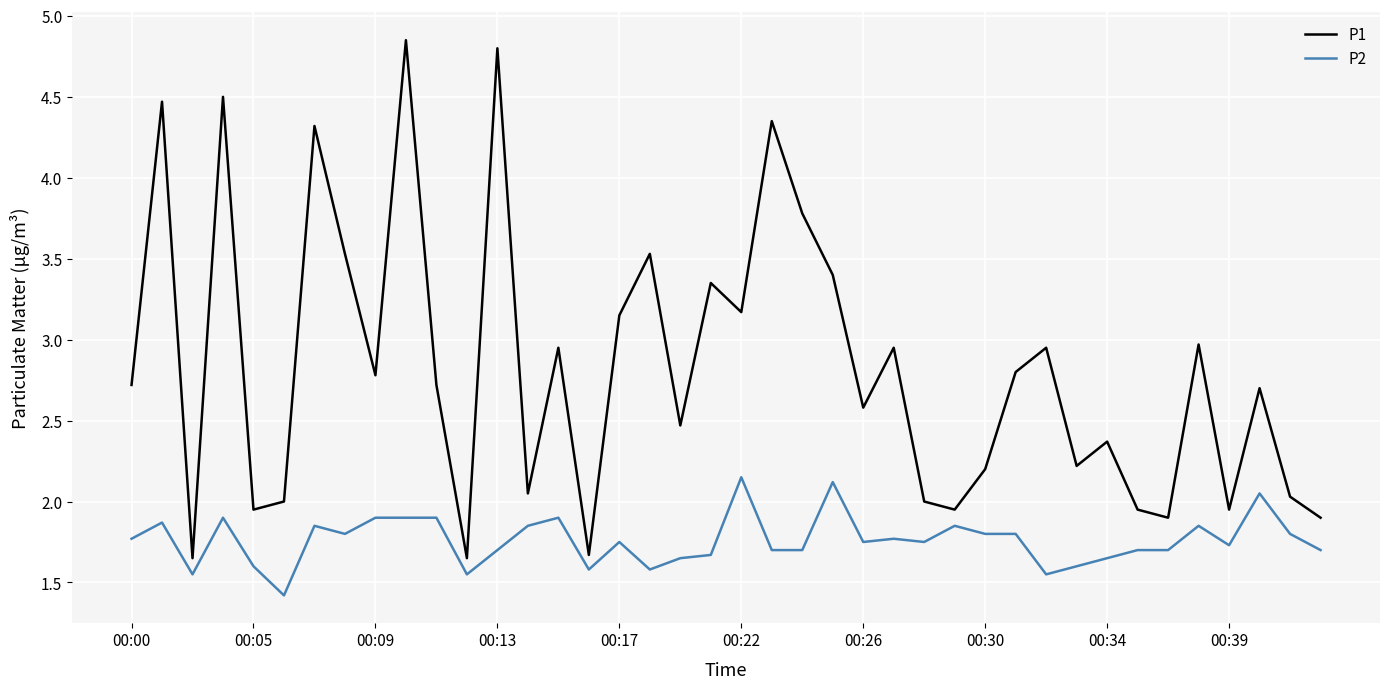

True or false: P2 and P1 cross at least once.

False